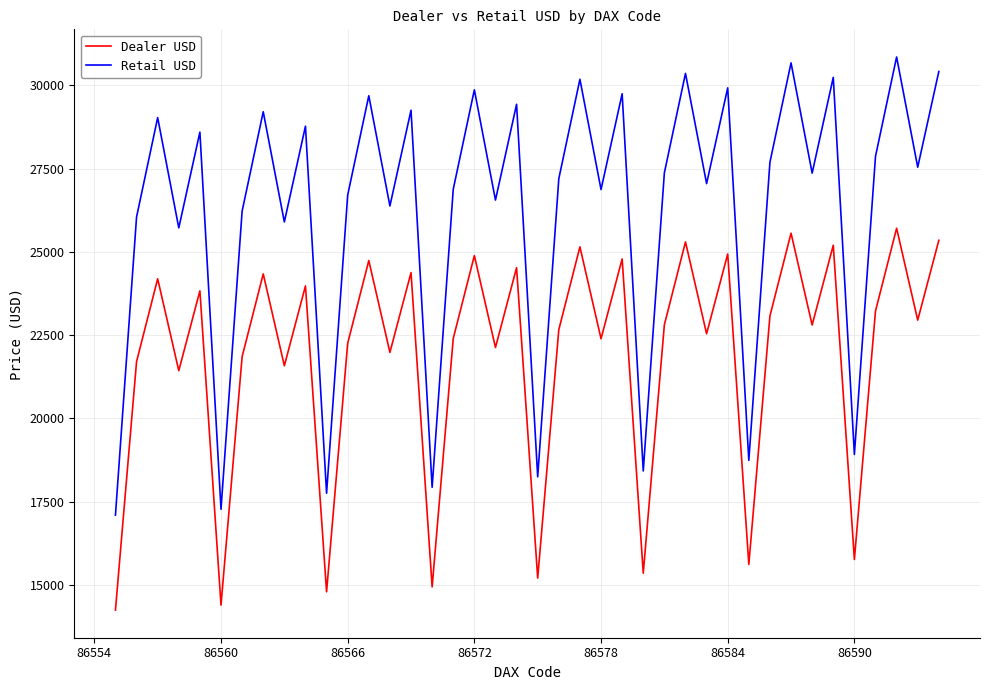

What is the lowest value of the Retail USD series?

17098